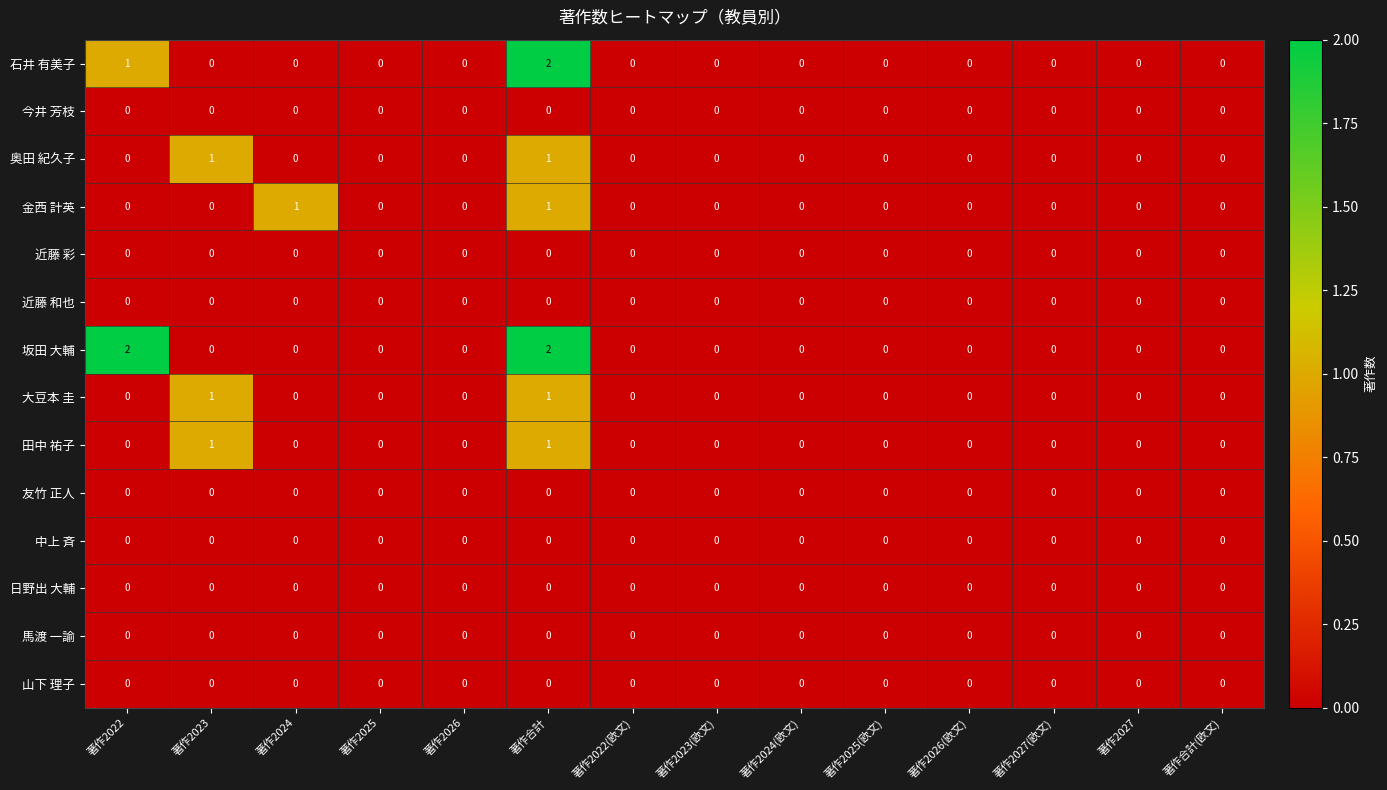

Which series has the largest total across all categories?

坂田 大輔